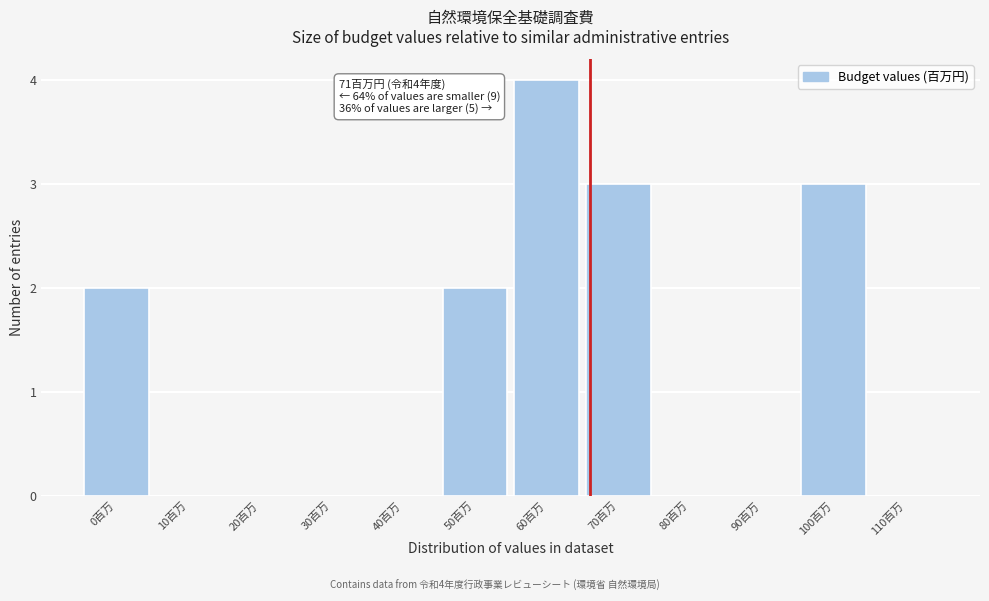

Reading left to right, extract all data points from this chart.

0百万=2	10百万=0	20百万=0	30百万=0	40百万=0	50百万=2	60百万=4	70百万=3	80百万=0	90百万=0	100百万=3	110百万=0